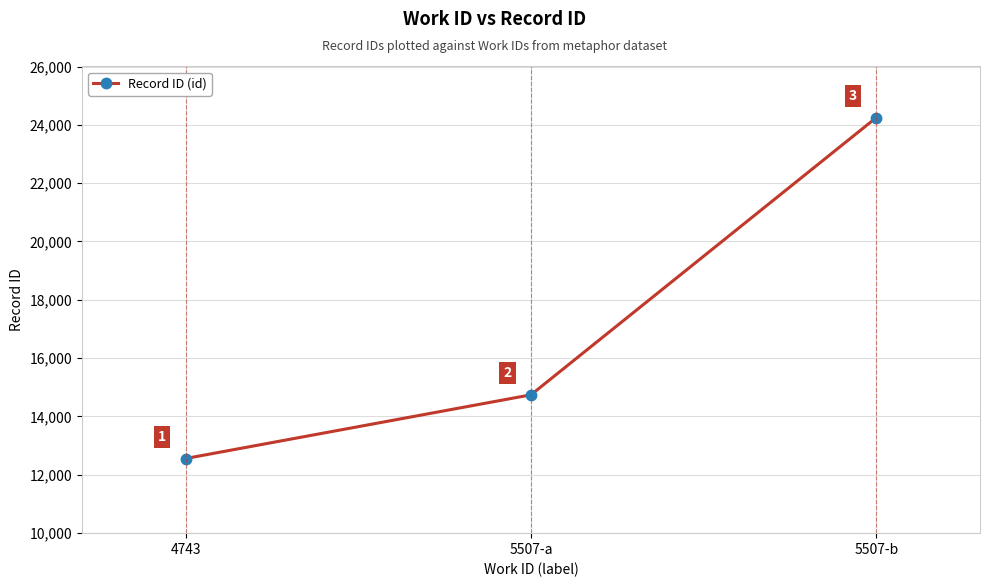

How many values are between 12559 and 24250?

3